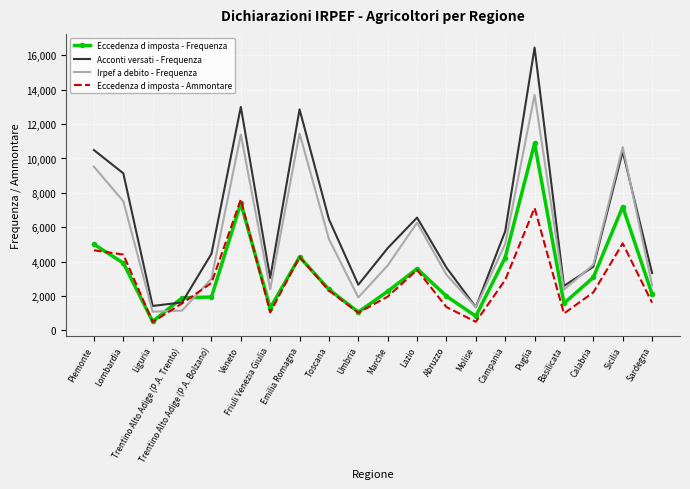

At how many categories does at least one series exceed 12632?

3